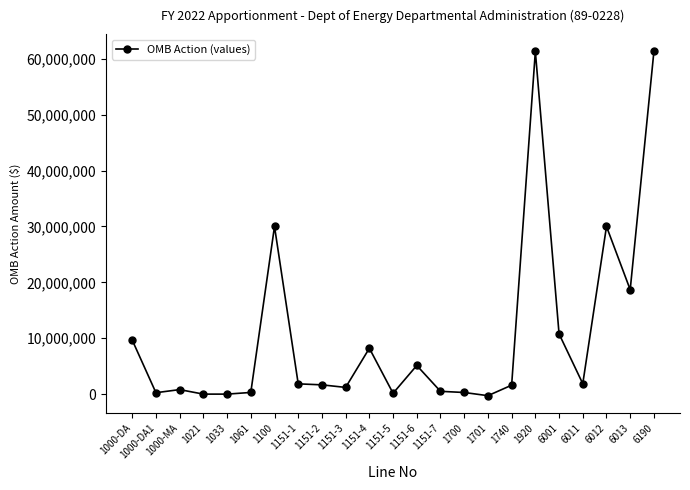

Approximately how many times larger is the value at 1151-4 compared to 1151-5?

54.7